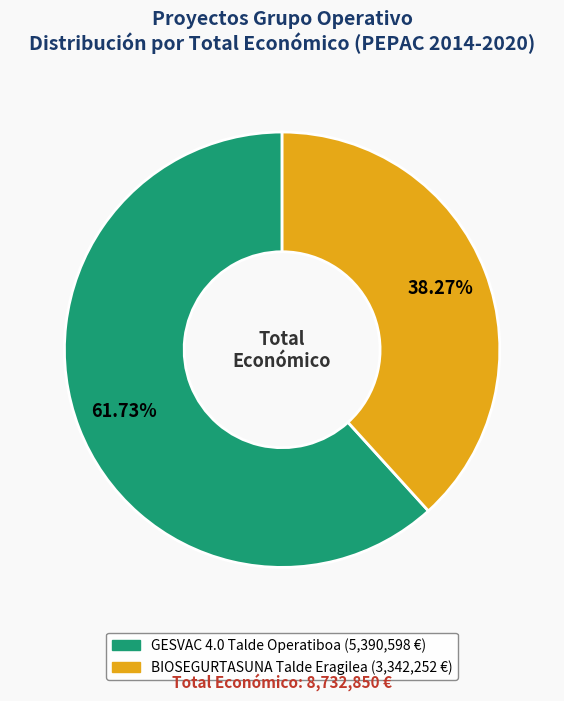

The BIOSEGURTASUNA Talde Eragilea slice represents 30% of the pie. True or false?

False